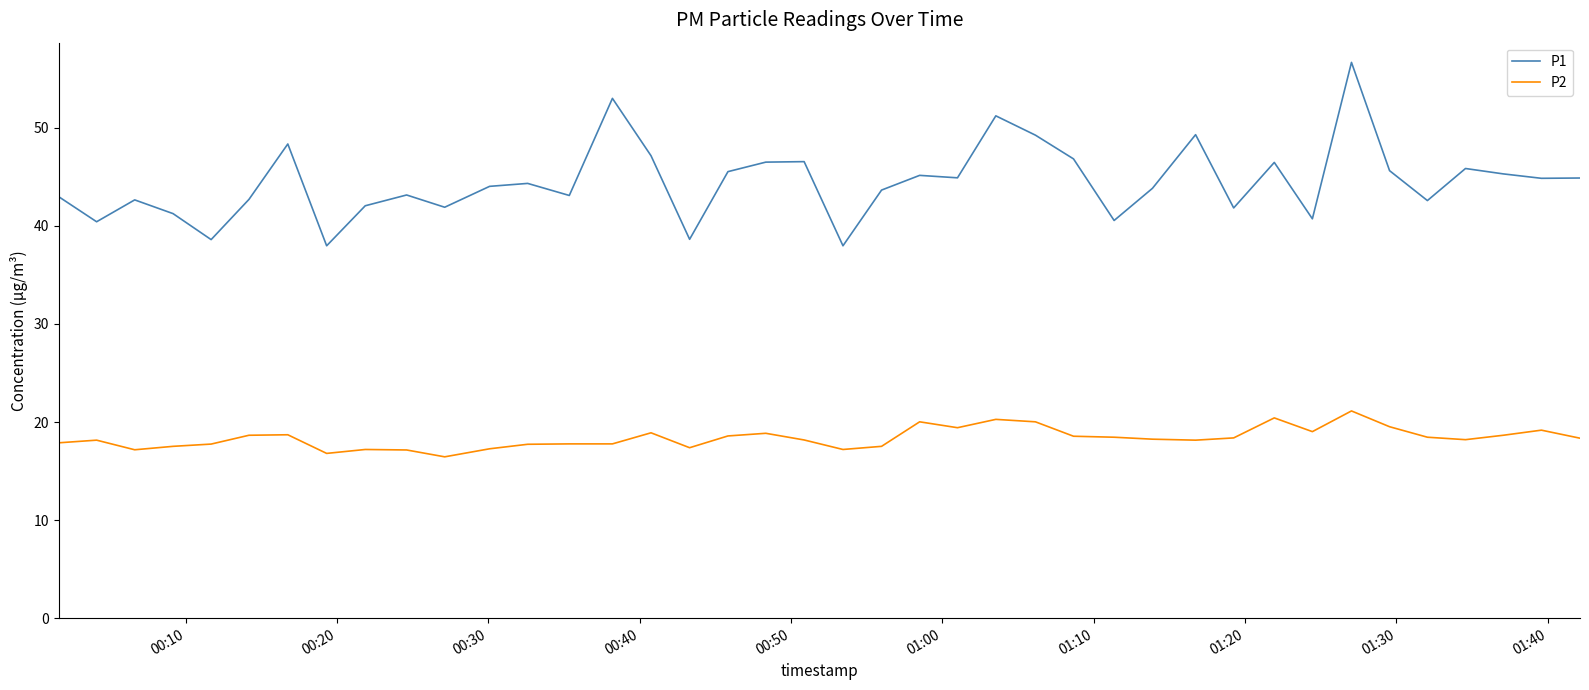

How many categories are shown in the chart?

40